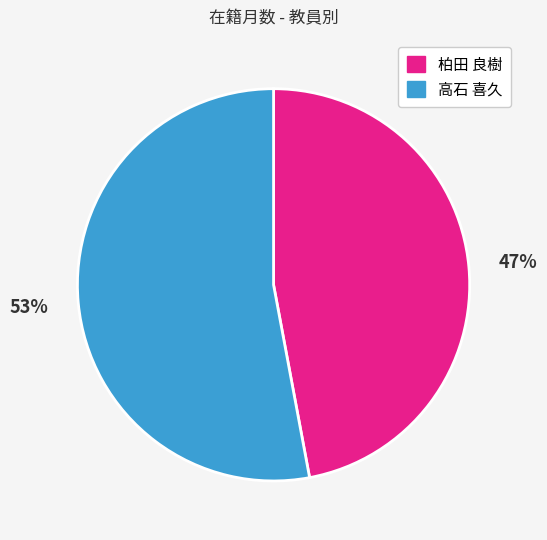

Count the number of slices in the pie.

2